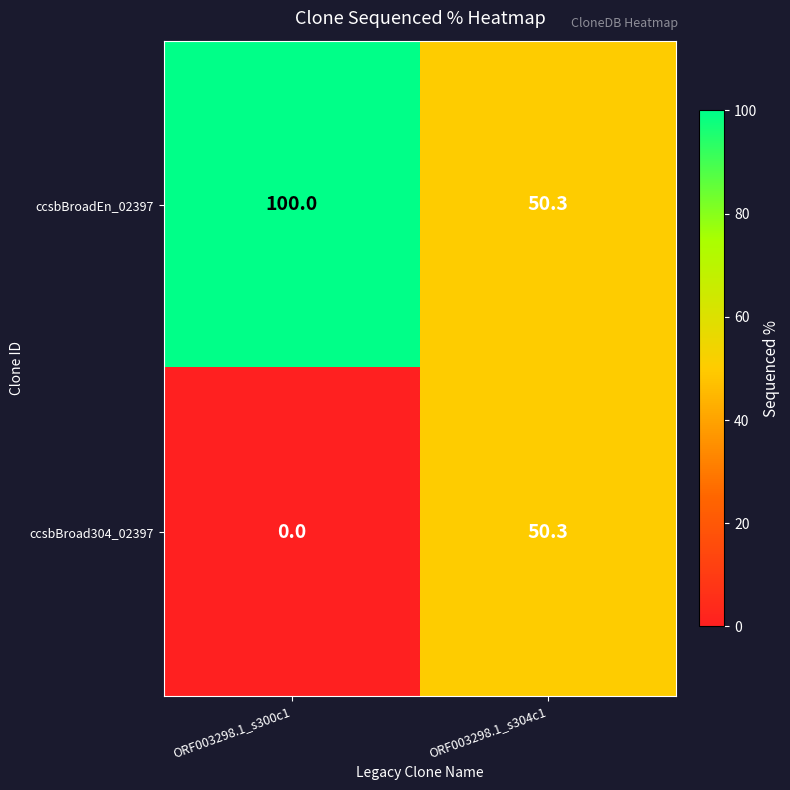

Which label corresponds to the smallest value in the chart?

ORF003298.1_s300c1